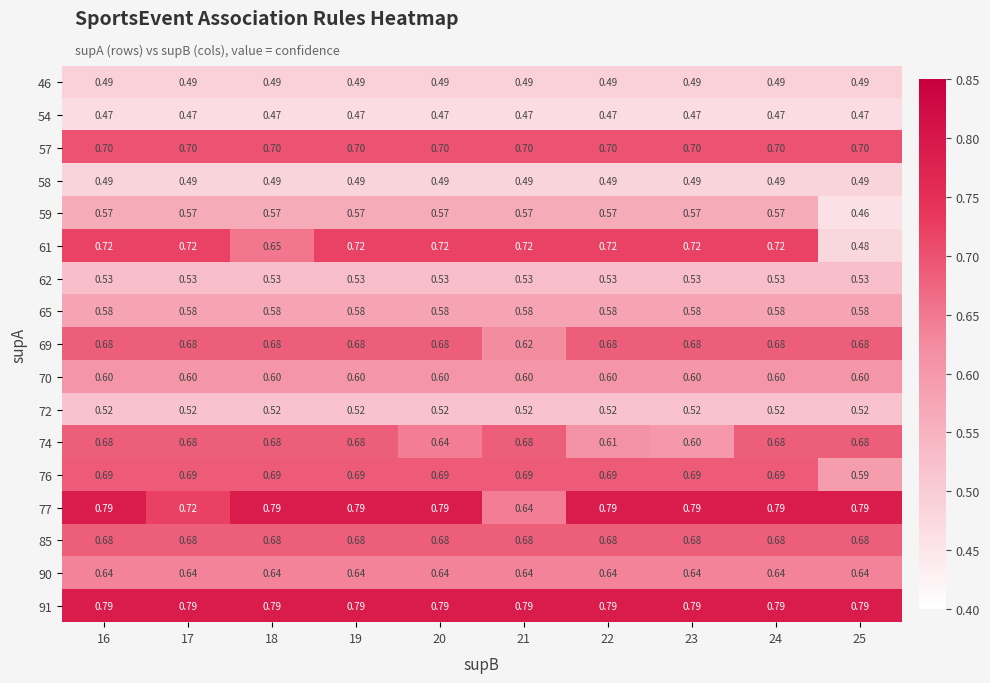

At which category does the chart reach its minimum across all series?

25